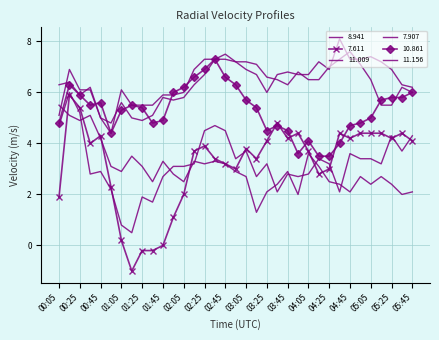

At which category is the sum across all series the highest?

00:15